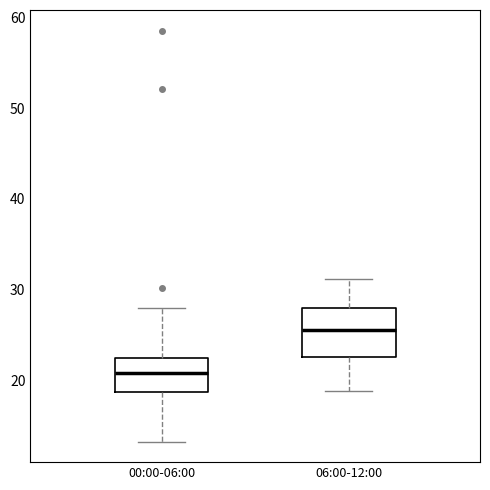

Which box has the highest median line?

06:00-12:00